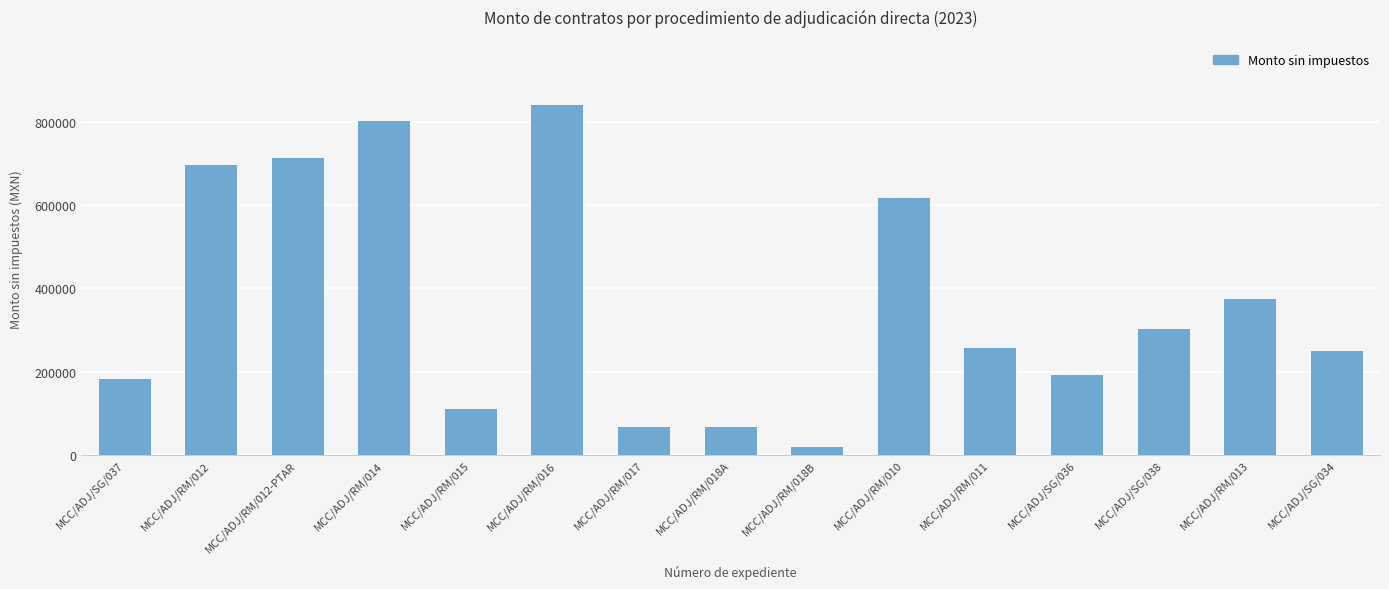

The chart shows a value of 192400.0 at MCC/ADJ/SG/036. True or false?

True